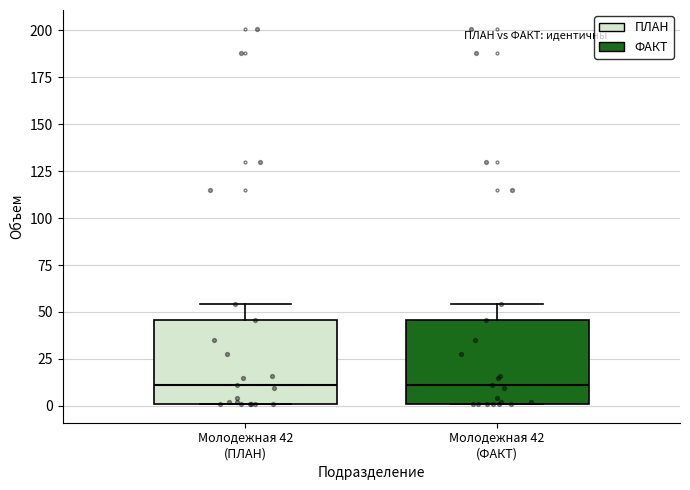

Where is the lower edge of the box for Молодежная 42 (ПЛАН) on the y-axis? The values are not printed on the chart, so give them approximately, as read against the axis.

0